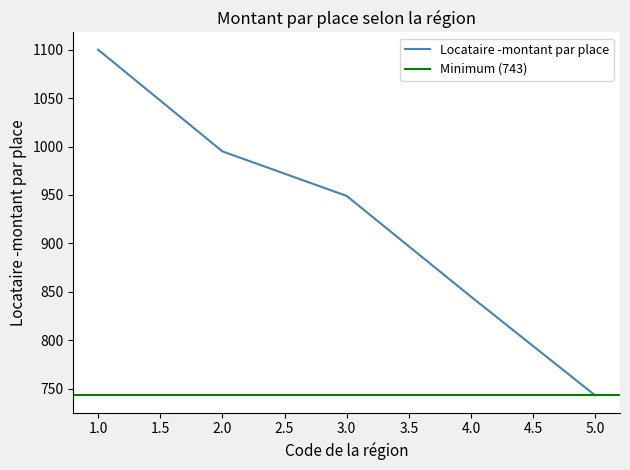

Reading right to left, list all the values displayed in this chart.

5=743	4=845	3=949	2=995	1=1100